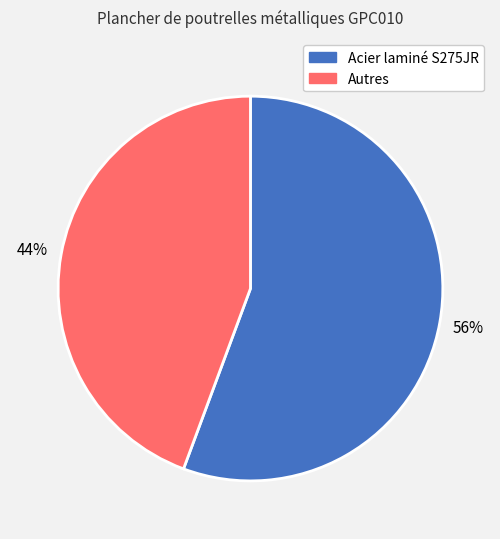

Is the sum of Autres and Acier laminé S275JR greater than half?

Yes